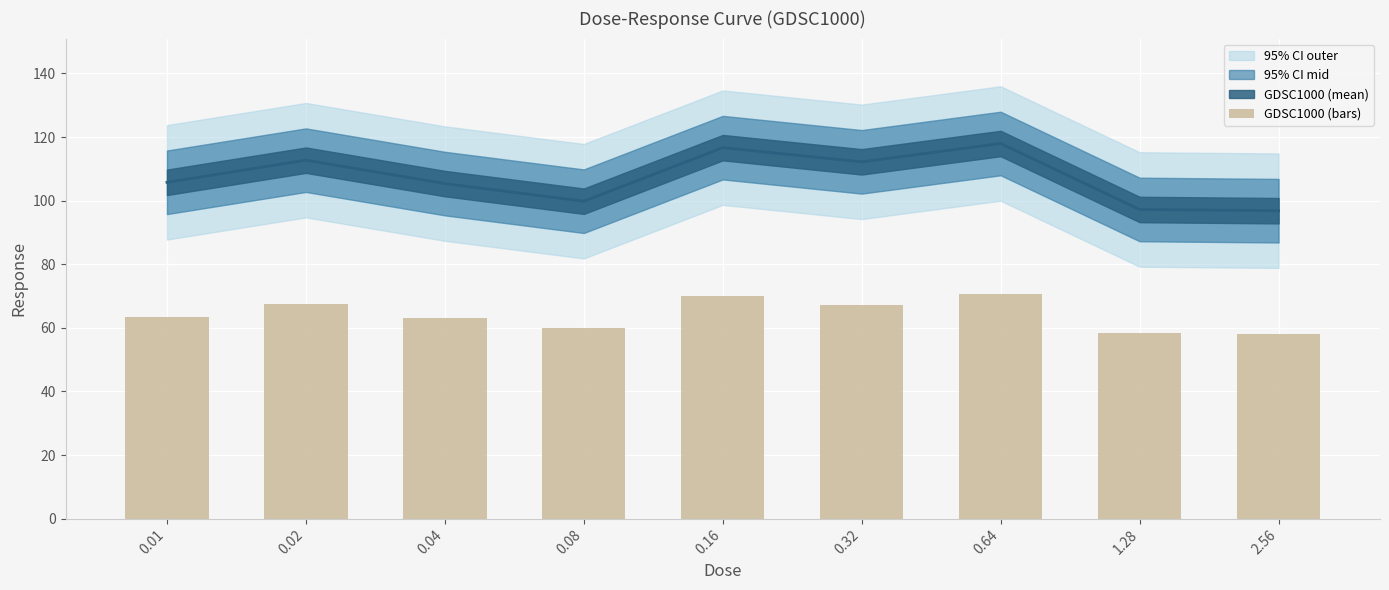

Reading left to right, extract all data points from this chart.

0.01=63.5	0.02=67.6	0.04=63.2	0.08=59.9	0.16=70.0	0.32=67.3	0.64=70.8	1.28=58.3	2.56=58.1